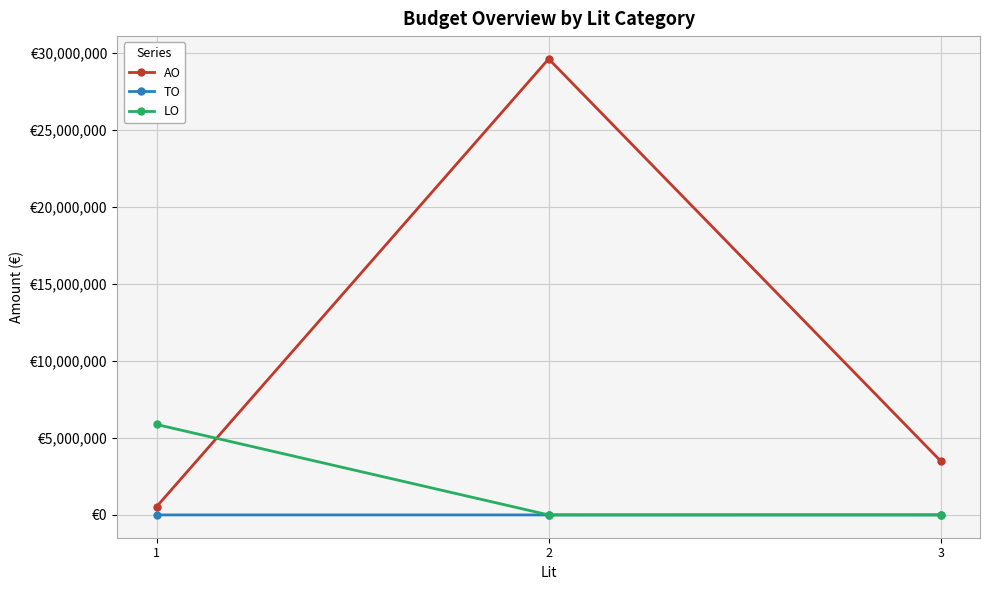

What are all the series names shown in the legend?

AO, TO, LO